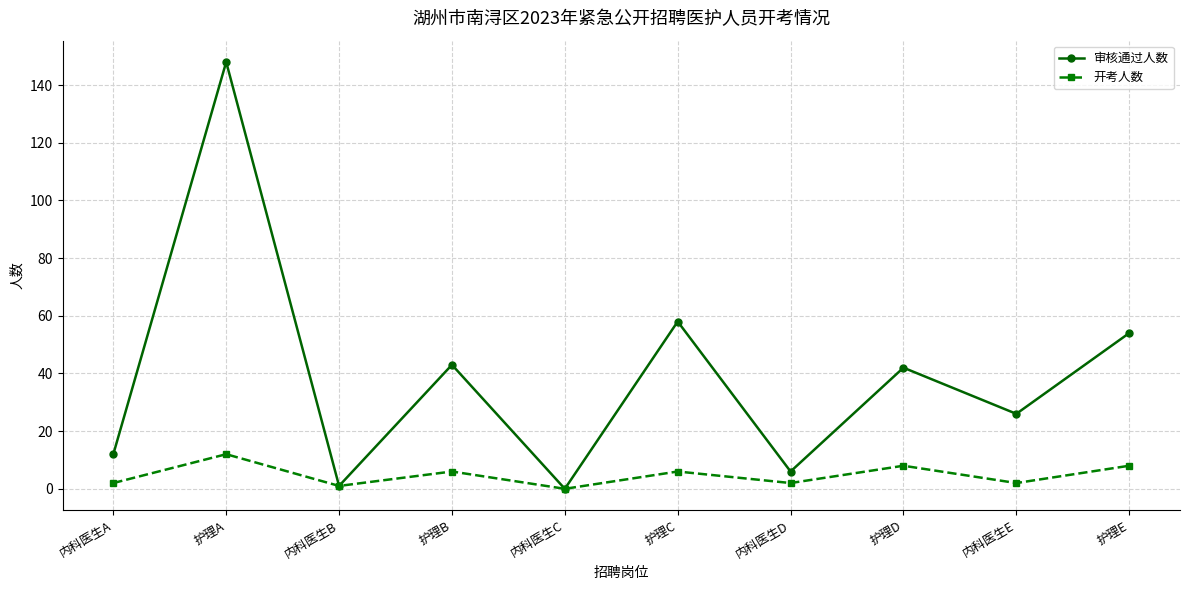

At which label does 开考人数 reach its peak?

护理A